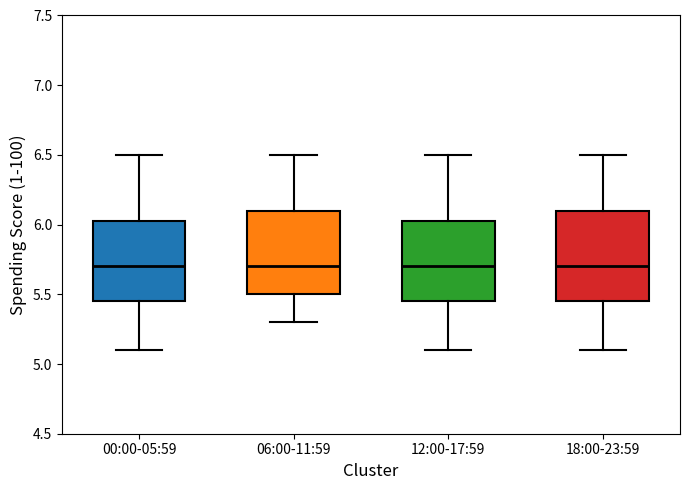

Reading left to right, transcribe this box plot: for each box, give where its median line is, the range the box spans, and where its two whiskers end, as read against the y-axis. The values are not printed on the chart, so give them approximately, as read against the axis.

00:00-05:59: median 5.70, box 5.45 to 6.05, whiskers 5.10 to 6.50
06:00-11:59: median 5.70, box 5.50 to 6.10, whiskers 5.30 to 6.50
12:00-17:59: median 5.70, box 5.45 to 6.05, whiskers 5.10 to 6.50
18:00-23:59: median 5.70, box 5.45 to 6.10, whiskers 5.10 to 6.50